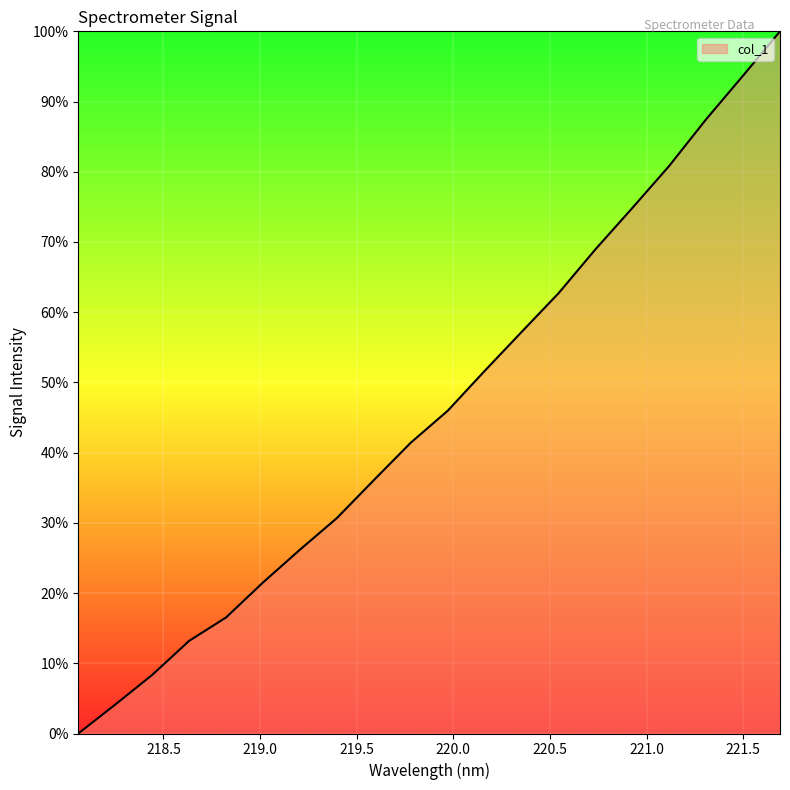

What is the maximum value shown in the chart?

100.0